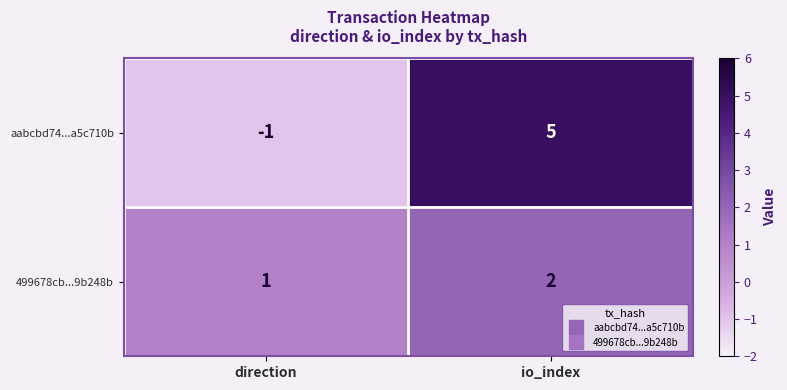

At direction, list the series in order from smallest to largest.

aabcbd74...a5c710b, 499678cb...9b248b